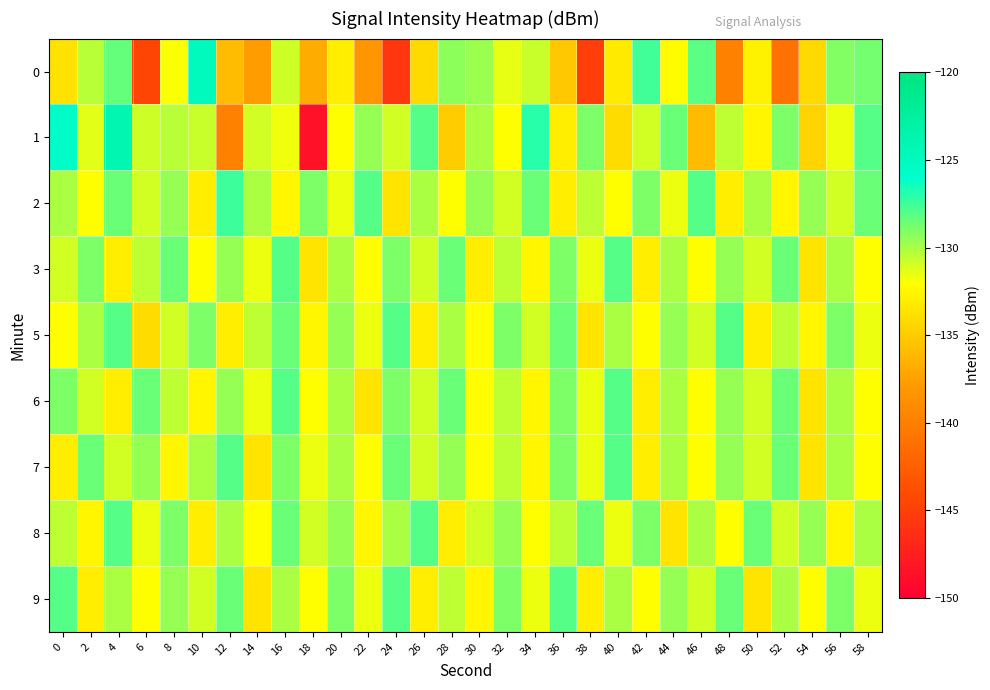

Reading left to right, what are all the values shown in this chart?

0: 0=-133.6	2=-130.4	4=-128.3	6=-144.6	8=-131.9	10=-125.0	12=-135.8	14=-137.8	16=-130.8	18=-136.9	20=-133.0	22=-138.3	24=-145.8	26=-134.2	28=-129.4	30=-129.7	32=-131.5	34=-130.8	36=-135.1	38=-145.0	40=-133.2	42=-127.6	44=-132.1	46=-128.2	48=-139.8	50=-132.8	52=-141.0	54=-134.2	56=-129.1	58=-128.7
1: 0=-125.7	2=-131.3	4=-123.9	6=-130.9	8=-130.3	10=-130.7	12=-139.9	14=-130.9	16=-131.7	18=-148.5	20=-132.0	22=-129.5	24=-131.0	26=-128.0	28=-135.0	30=-130.0	32=-132.0	34=-127.0	36=-133.0	38=-129.0	40=-134.0	42=-131.0	44=-128.5	46=-136.0	48=-130.5	50=-132.5	52=-129.0	54=-134.5	56=-131.5	58=-128.0
2: 0=-130.0	2=-132.0	4=-128.5	6=-131.0	8=-129.5	10=-133.0	12=-127.5	14=-130.0	16=-132.5	18=-129.0	20=-131.5	22=-128.0	24=-133.5	26=-130.0	28=-132.0	30=-129.5	32=-131.0	34=-128.5	36=-133.0	38=-130.5	40=-132.0	42=-129.0	44=-131.5	46=-128.0	48=-133.0	50=-130.0	52=-132.5	54=-129.5	56=-131.0	58=-128.5
3: 0=-131.0	2=-129.0	4=-133.0	6=-130.5	8=-128.5	10=-132.0	12=-129.5	14=-131.5	16=-128.0	18=-133.5	20=-130.0	22=-132.0	24=-129.0	26=-131.0	28=-128.5	30=-133.0	32=-130.5	34=-132.5	36=-129.0	38=-131.5	40=-128.0	42=-133.0	44=-130.0	46=-132.0	48=-129.5	50=-131.0	52=-128.5	54=-133.5	56=-130.0	58=-132.0
5: 0=-132.0	2=-130.0	4=-128.0	6=-134.0	8=-131.0	10=-129.0	12=-133.0	14=-130.5	16=-128.5	18=-132.5	20=-129.5	22=-131.5	24=-128.0	26=-133.0	28=-130.0	30=-132.0	32=-129.0	34=-131.0	36=-128.5	38=-133.5	40=-130.0	42=-132.0	44=-129.5	46=-131.0	48=-128.0	50=-133.0	52=-130.5	54=-132.5	56=-129.0	58=-131.5
6: 0=-129.0	2=-131.0	4=-133.0	6=-128.5	8=-130.5	10=-132.5	12=-129.5	14=-131.5	16=-128.0	18=-132.0	20=-130.0	22=-133.5	24=-129.0	26=-131.0	28=-128.5	30=-132.0	32=-130.5	34=-132.5	36=-129.0	38=-131.5	40=-128.0	42=-133.0	44=-130.0	46=-132.0	48=-129.5	50=-131.0	52=-128.5	54=-133.5	56=-130.0	58=-132.0
7: 0=-133.0	2=-128.5	4=-131.0	6=-129.5	8=-132.5	10=-130.0	12=-128.0	14=-133.5	16=-129.0	18=-131.5	20=-130.0	22=-132.0	24=-128.5	26=-131.0	28=-129.5	30=-132.0	32=-130.5	34=-132.5	36=-129.0	38=-131.5	40=-128.0	42=-133.0	44=-130.0	46=-132.0	48=-129.5	50=-131.0	52=-128.5	54=-133.5	56=-130.0	58=-132.0
8: 0=-130.5	2=-132.5	4=-128.0	6=-131.5	8=-129.0	10=-133.0	12=-130.0	14=-132.0	16=-128.5	18=-131.0	20=-129.5	22=-132.5	24=-130.0	26=-128.0	28=-133.0	30=-131.0	32=-129.5	34=-132.0	36=-130.5	38=-128.5	40=-131.5	42=-129.0	44=-133.5	46=-130.0	48=-132.0	50=-128.5	52=-131.0	54=-129.5	56=-132.5	58=-130.0
9: 0=-128.0	2=-133.0	4=-130.0	6=-132.0	8=-129.5	10=-131.0	12=-128.5	14=-133.5	16=-130.0	18=-132.0	20=-129.0	22=-131.5	24=-128.0	26=-133.0	28=-130.5	30=-132.5	32=-129.0	34=-131.5	36=-128.0	38=-133.0	40=-130.0	42=-132.0	44=-129.5	46=-131.0	48=-128.5	50=-133.5	52=-130.0	54=-132.0	56=-129.0	58=-131.5